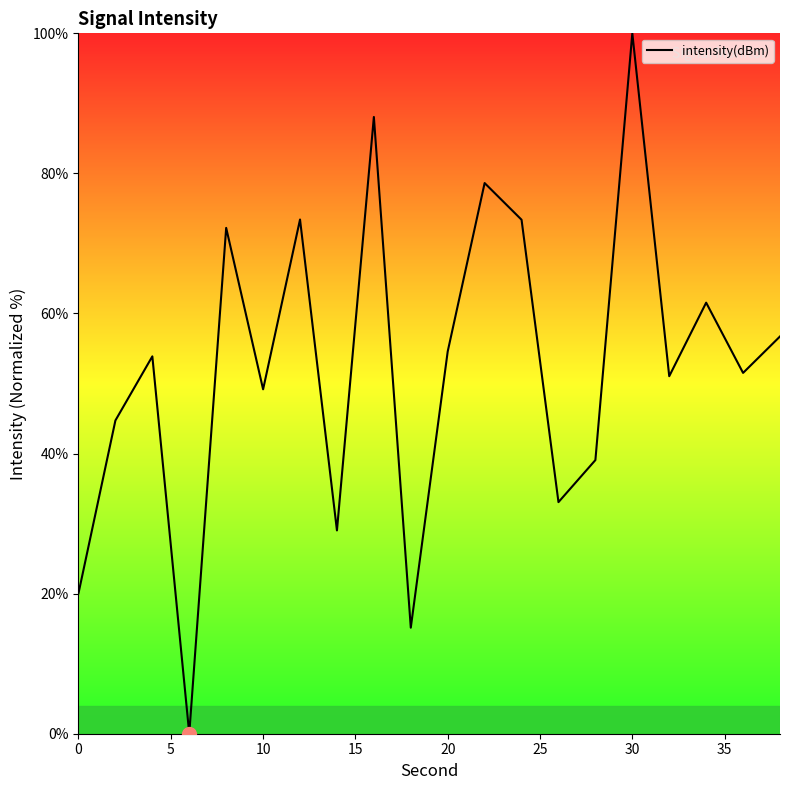

What is the maximum value shown in the chart?

100.0